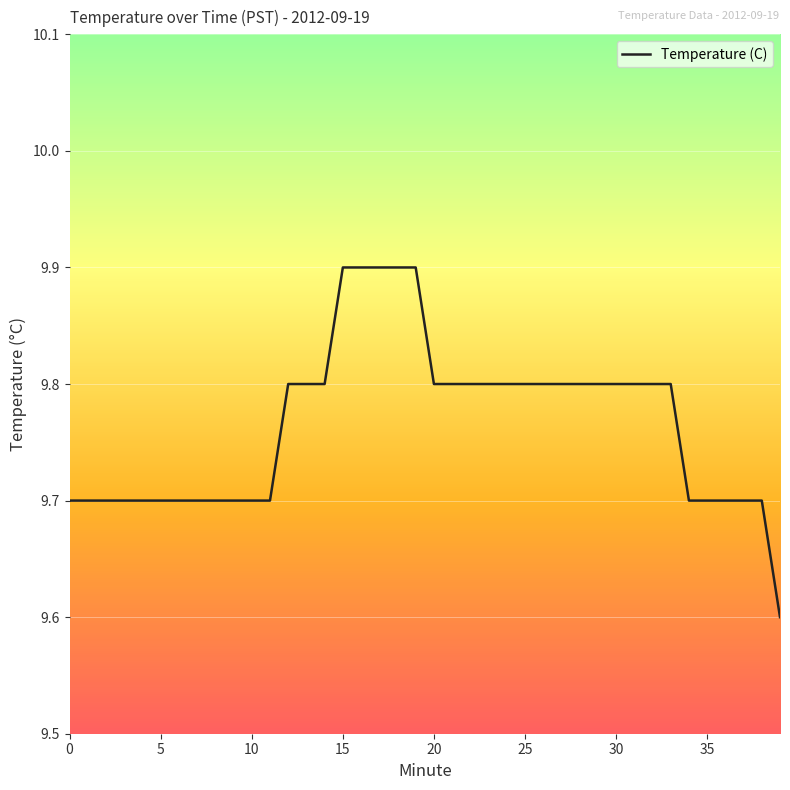

What is the difference between the maximum and minimum values?

0.3